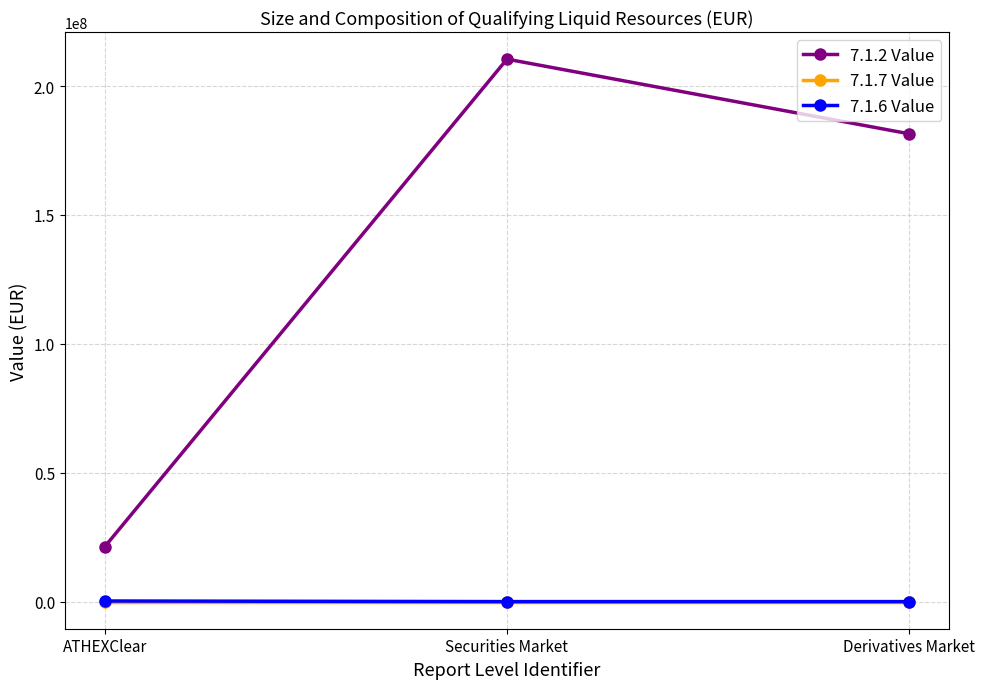

Which series has the largest total across all categories?

7.1.2 Value